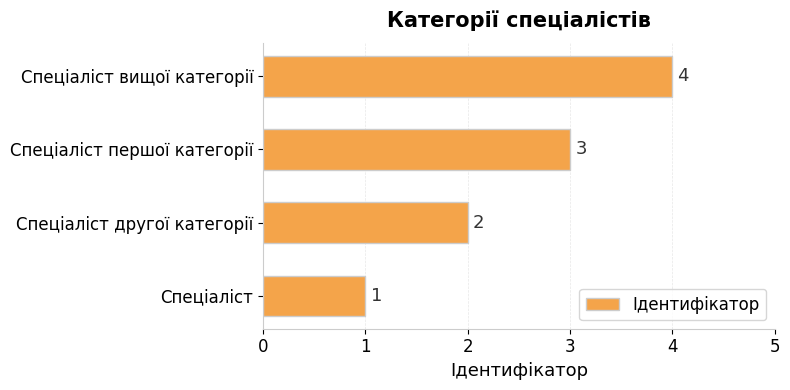

What is the ratio of the value at Спеціаліст to the value at Спеціаліст другої категорії?

0.5